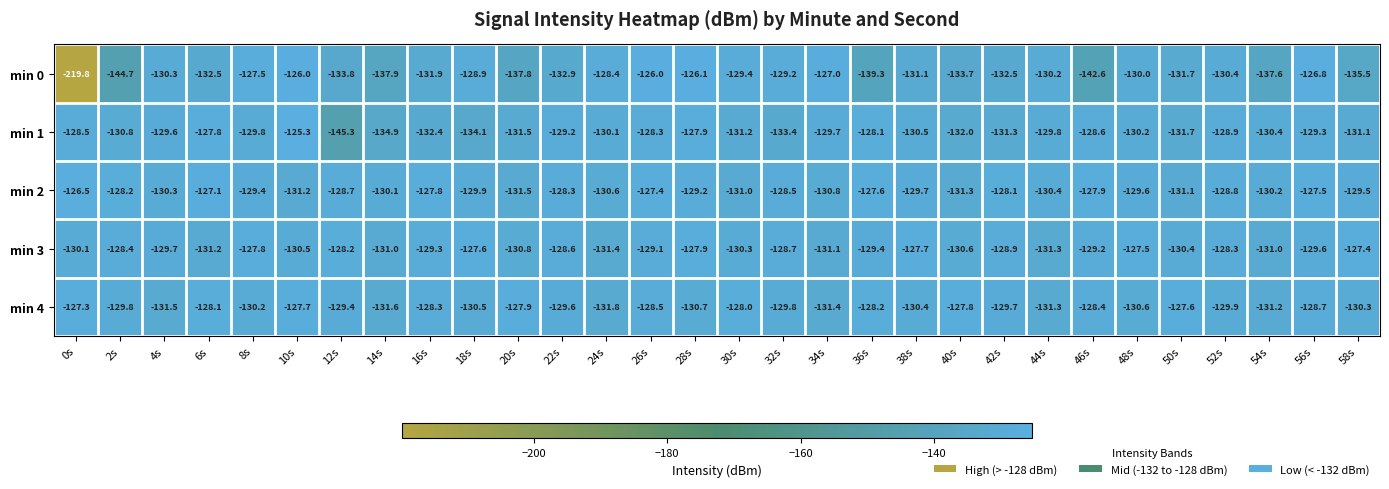

Is the value of min 2 at 34s greater than the value of min 3 at 36s?

No